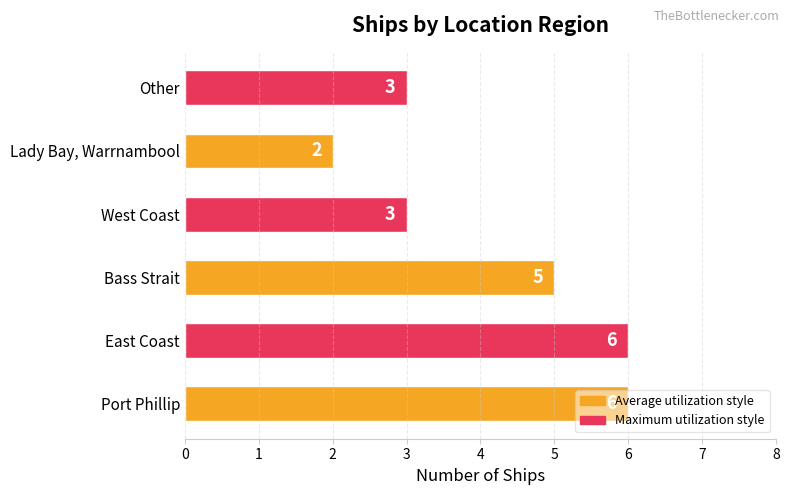

What is the smallest value displayed?

2